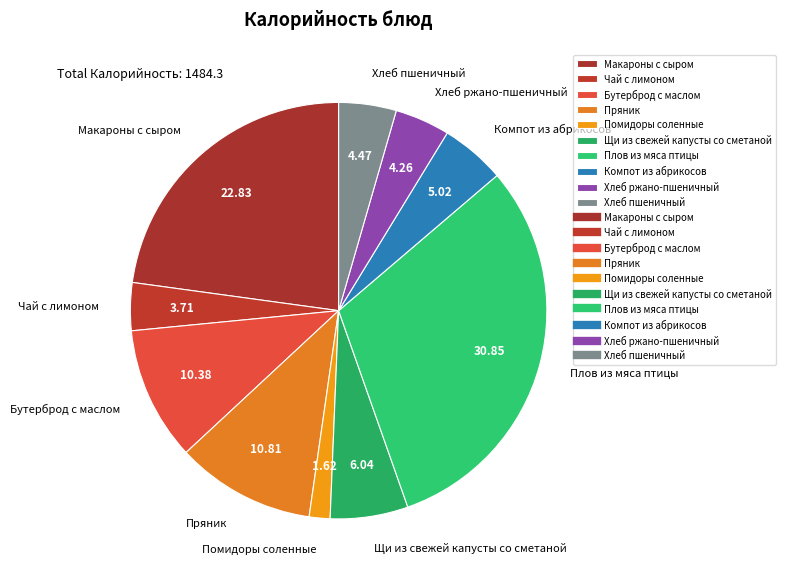

Is it true that Плов из мяса птицы is 31% of the pie?

True